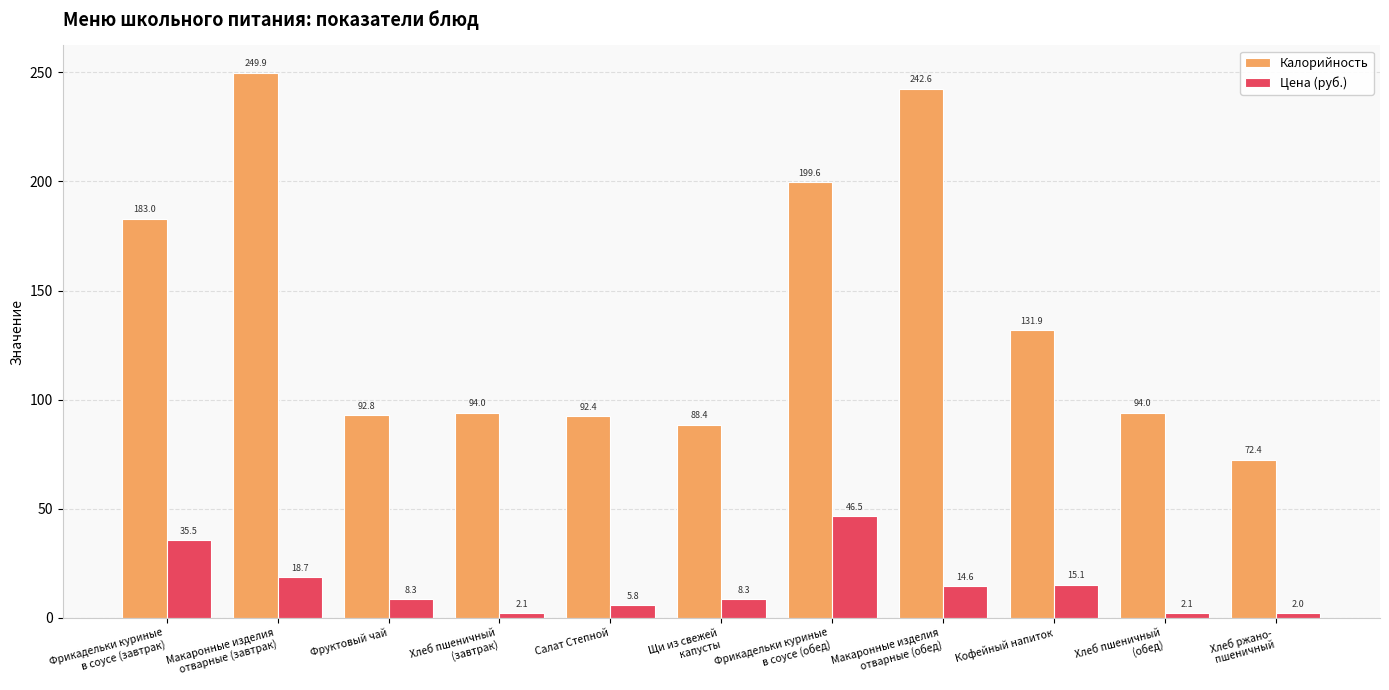

At how many categories does at least one series exceed 68?

11